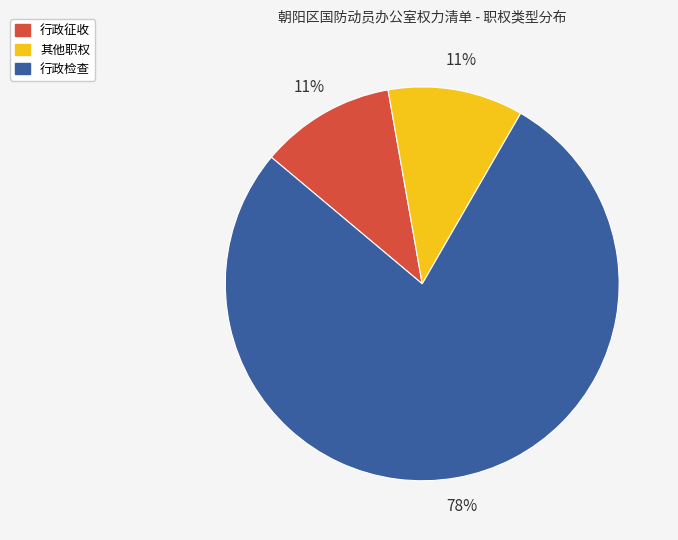

To the nearest percent, what is the combined percentage of 行政检查 and 其他职权?

89%